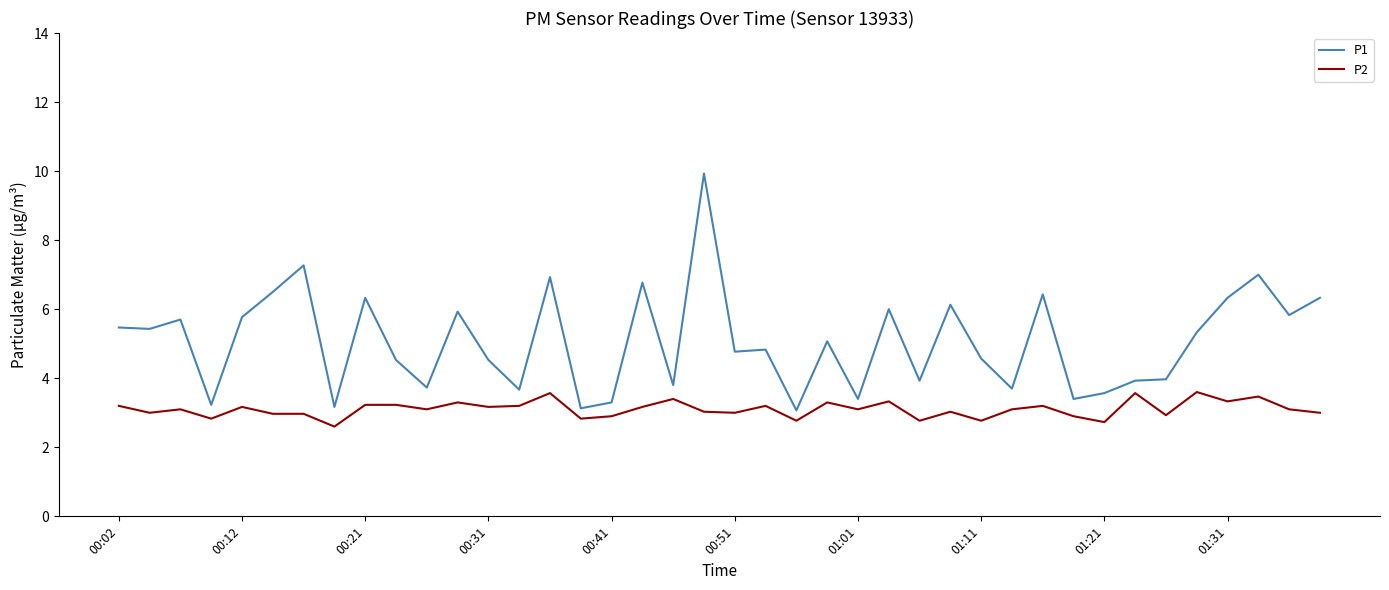

True or false: P1 and P2 cross at least once.

False